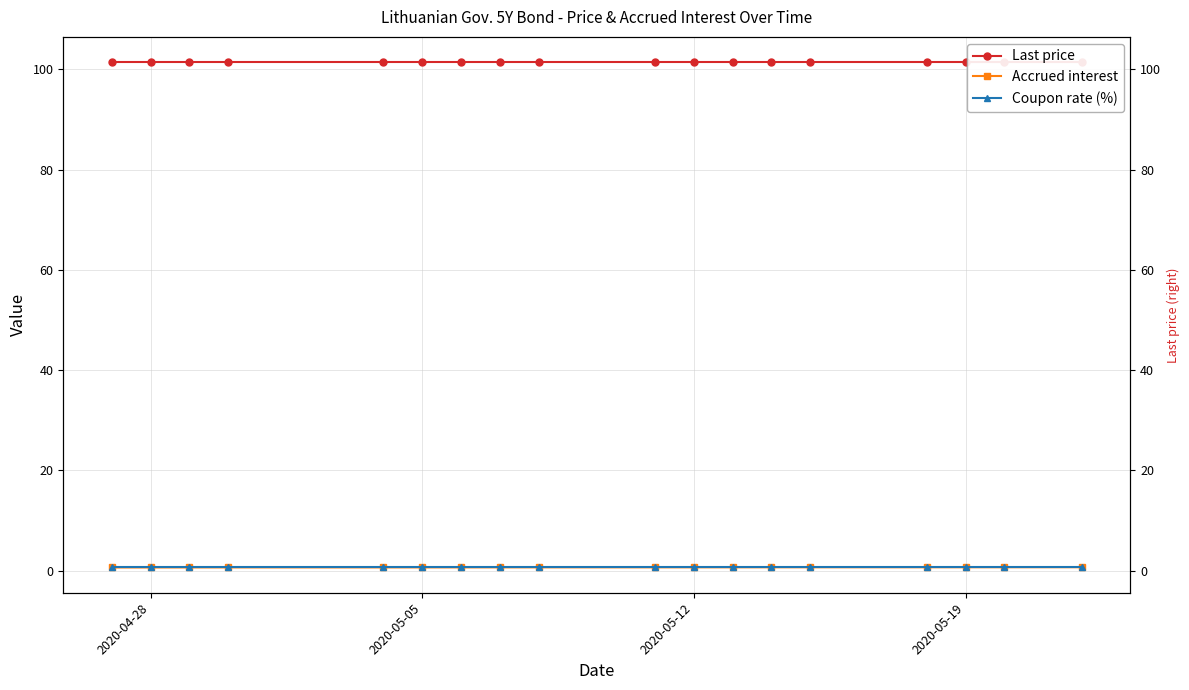

True or false: Last price and Accrued interest intersect in this chart.

False